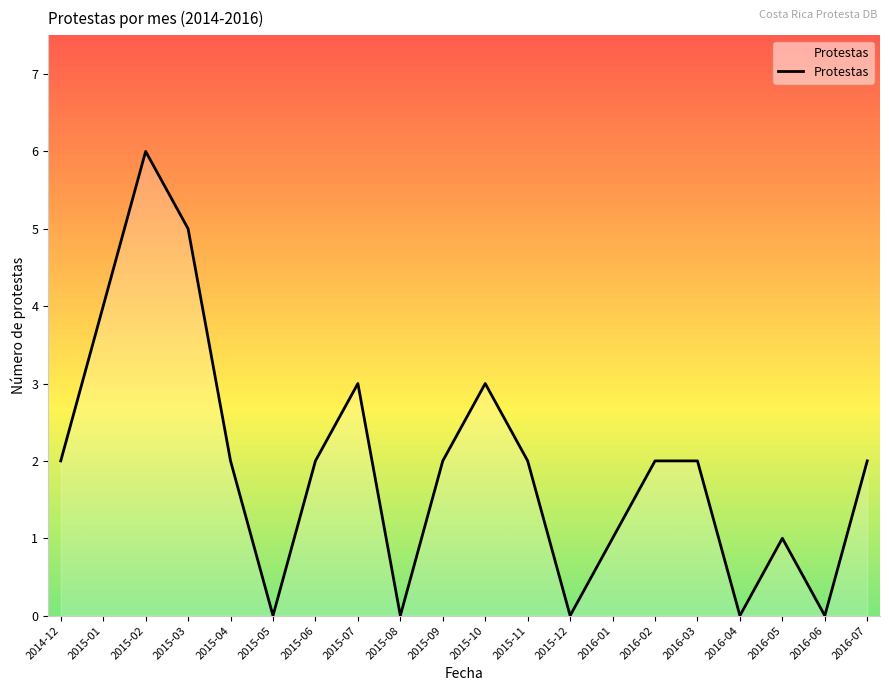

Which has a higher value, 2015-04 or 2015-07?

2015-07